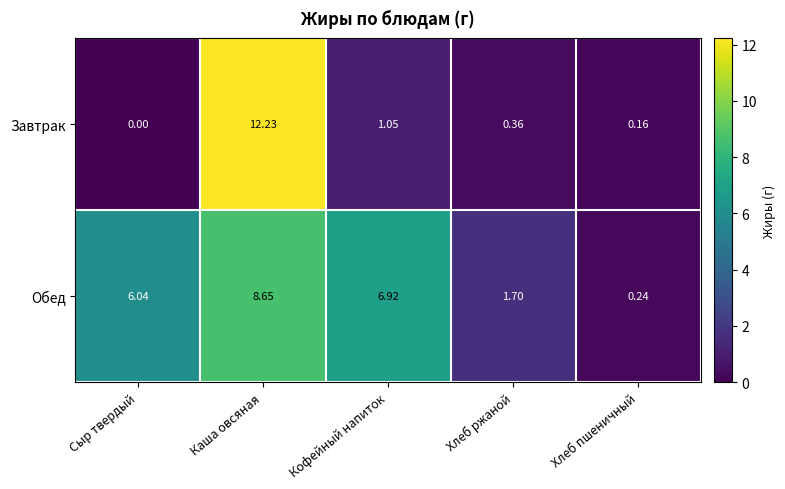

Rank the series by their maximum value, from lowest to highest.

Обед, Завтрак